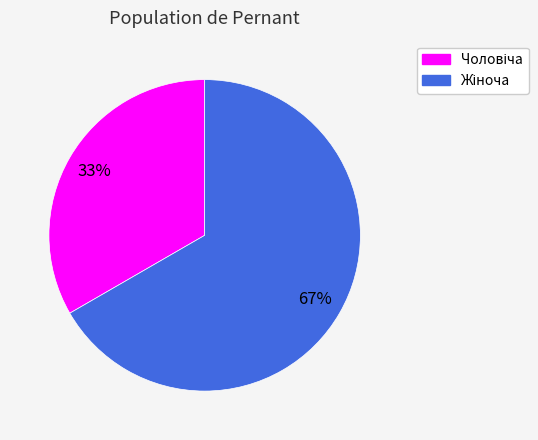

To the nearest percent, what is the average slice percentage?

50%